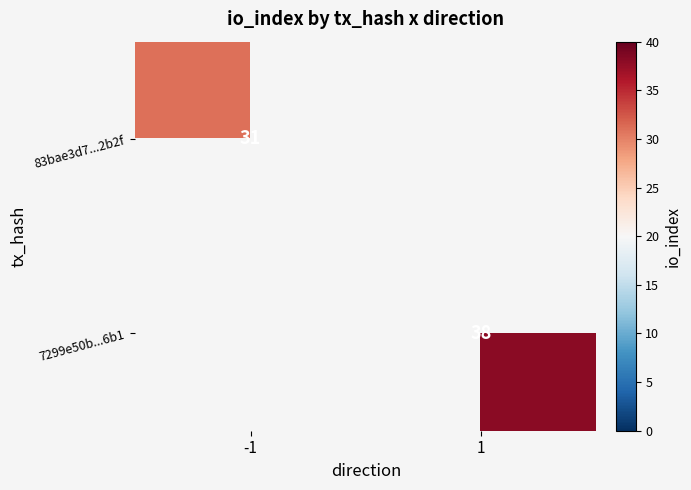

True or false: 83bae3d7...2b2f has a value of 31 at -1.

True